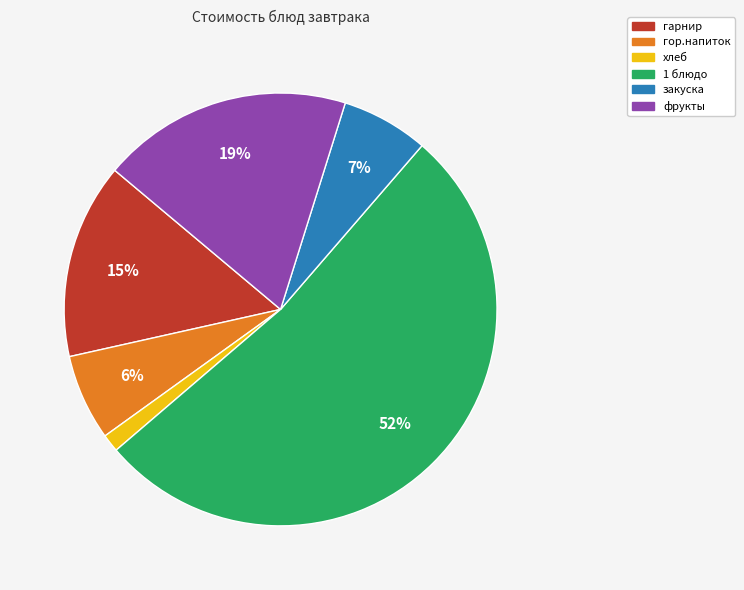

Which category has the smallest portion of the pie?

хлеб